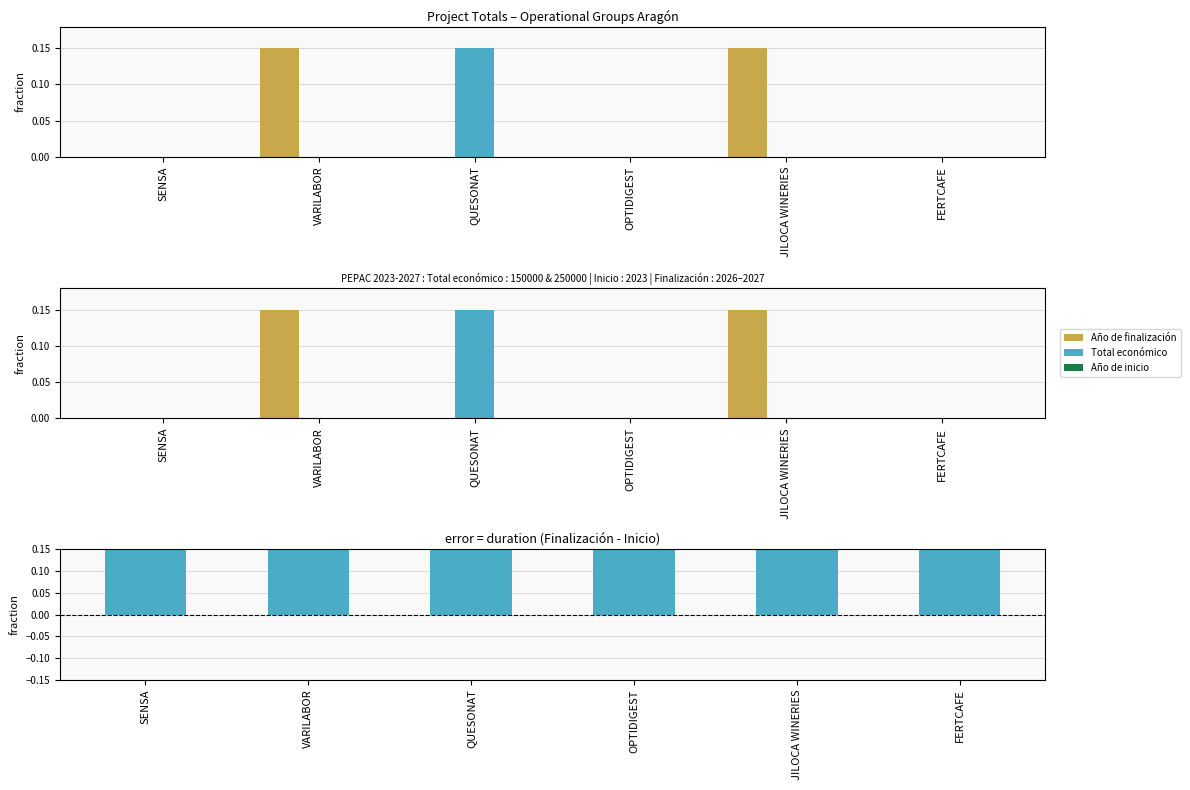

Reading right to left, what are all the values shown in this chart?

Año de finalización: FERTCAFE=0.0	JILOCA WINERIES=0.1	OPTIDIGEST=0.0	QUESONAT=0.0	VARILABOR=0.1	SENSA=0.0
Total económico: FERTCAFE=0.0	JILOCA WINERIES=0.0	OPTIDIGEST=0.0	QUESONAT=0.1	VARILABOR=0.0	SENSA=0.0
Año de inicio: FERTCAFE=0.0	JILOCA WINERIES=0.0	OPTIDIGEST=0.0	QUESONAT=0.0	VARILABOR=0.0	SENSA=0.0
Duration (scaled): FERTCAFE=0.3	JILOCA WINERIES=0.4	OPTIDIGEST=0.3	QUESONAT=0.3	VARILABOR=0.4	SENSA=0.3